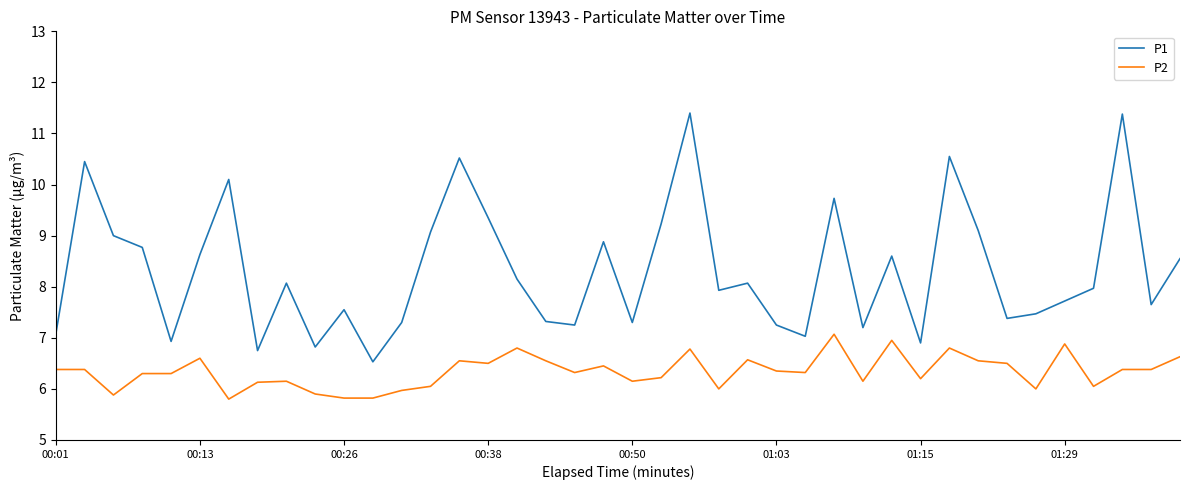

True or false: P2 and P1 cross at least once.

False